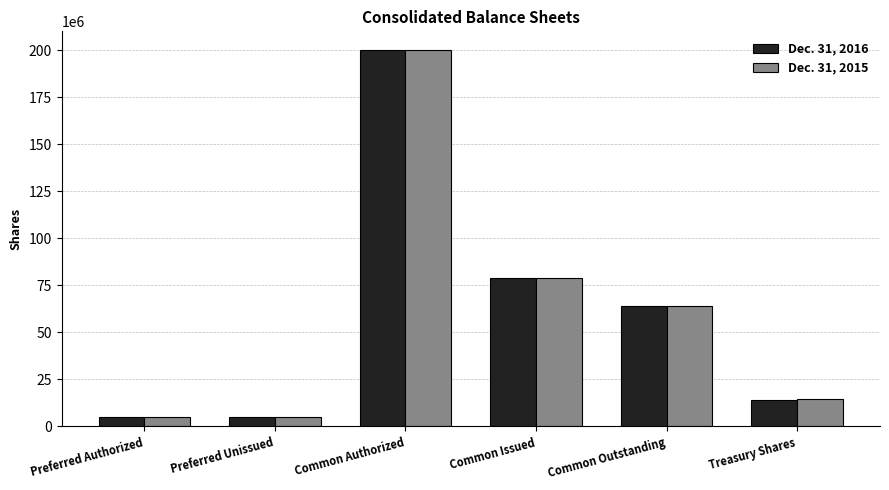

What is the difference between the second highest and second lowest values in the Dec. 31, 2016 series?

73661248